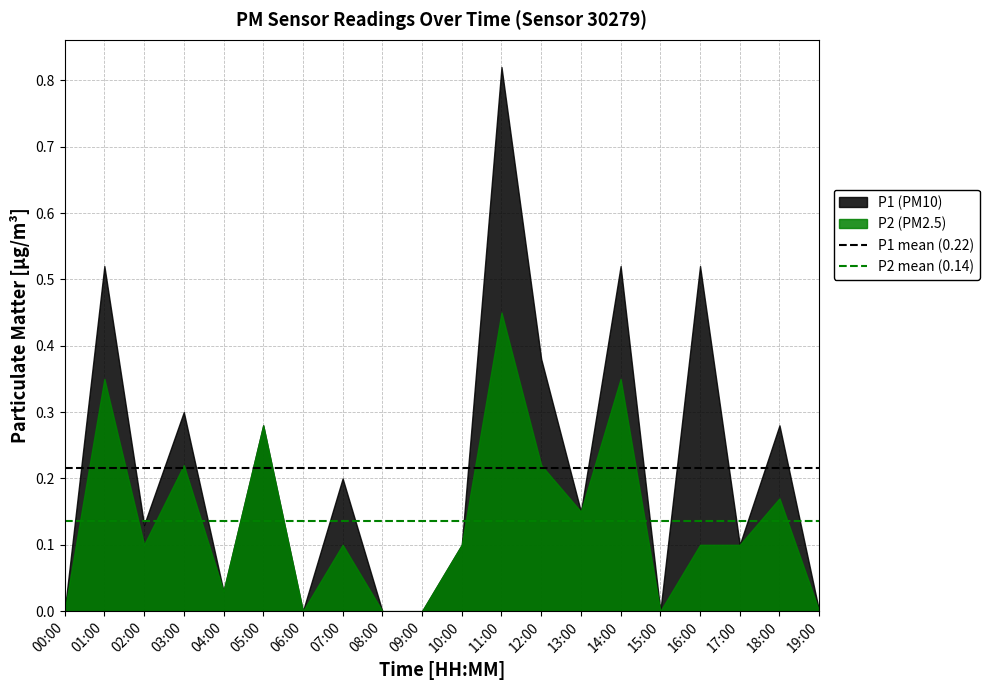

What is the sum of the P2 mean (0.14) values at 00:00 and 01:00?

0.3